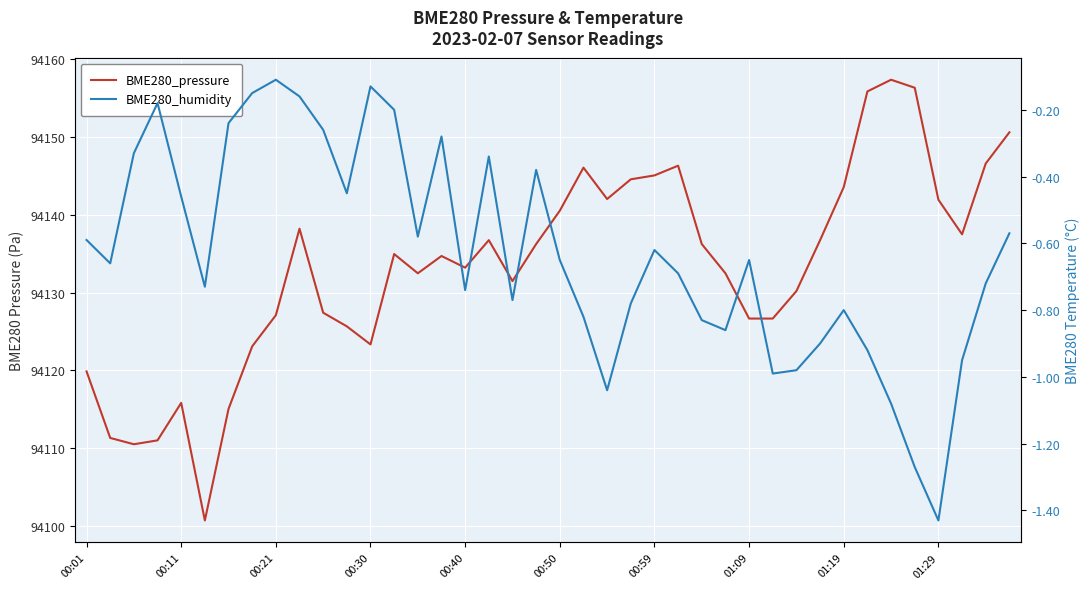

Is the value of BME280_pressure at 00:21 greater than the value of BME280_humidity at 33?

Yes